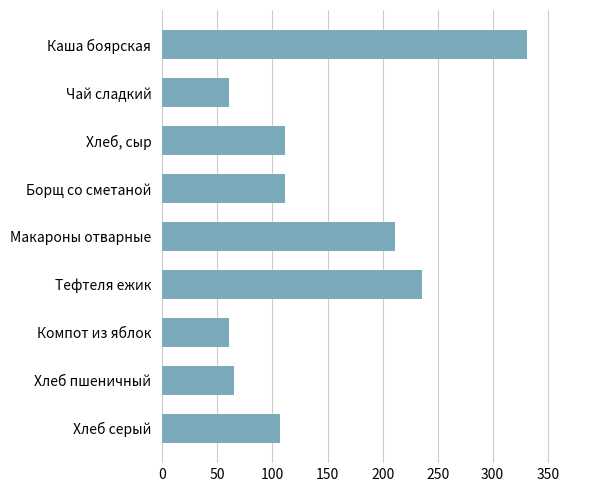

Does the chart contain stacked bars?

No